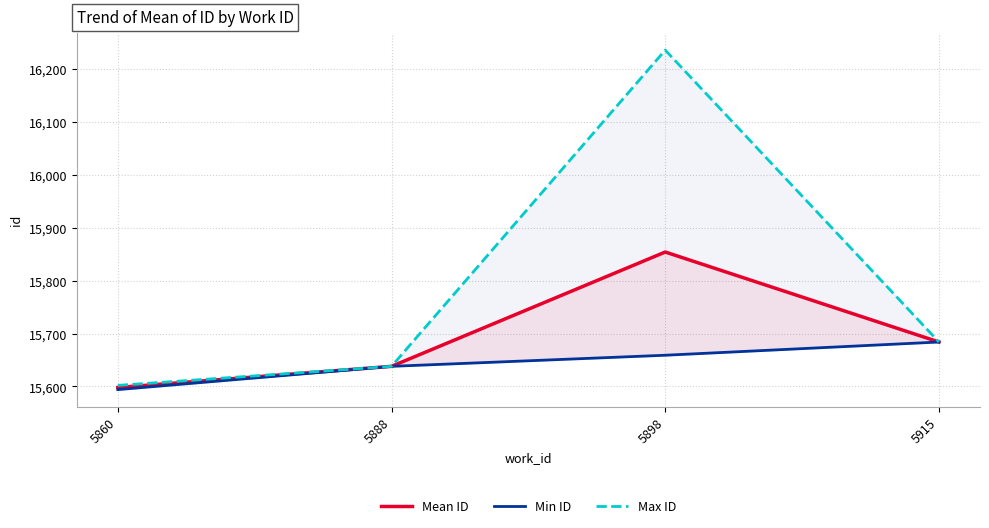

In Max ID, how many points are higher than both neighbors (excluding endpoints)?

1